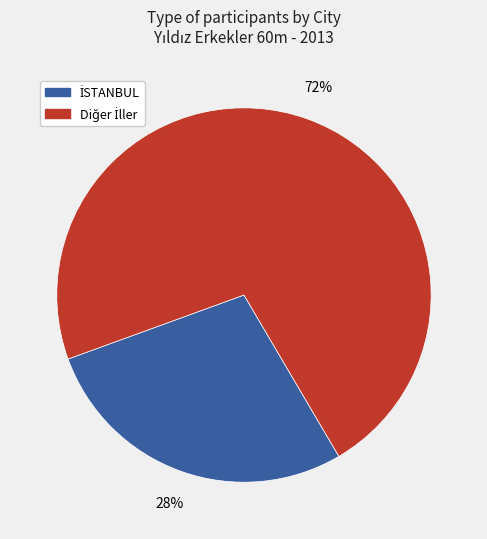

Is there a majority slice in this chart?

Yes